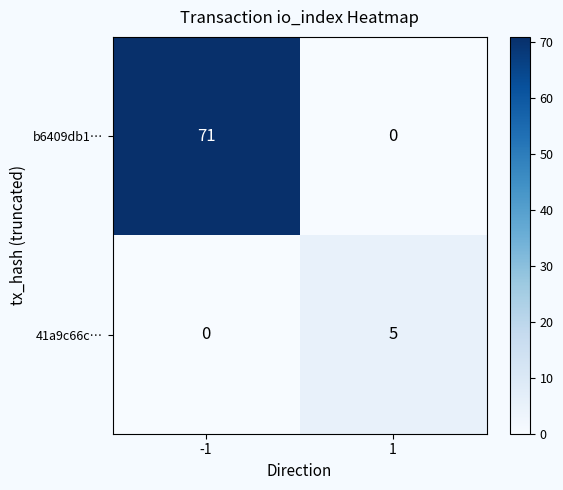

Rank the series by their average value, from lowest to highest.

41a9c66c…, b6409db1…